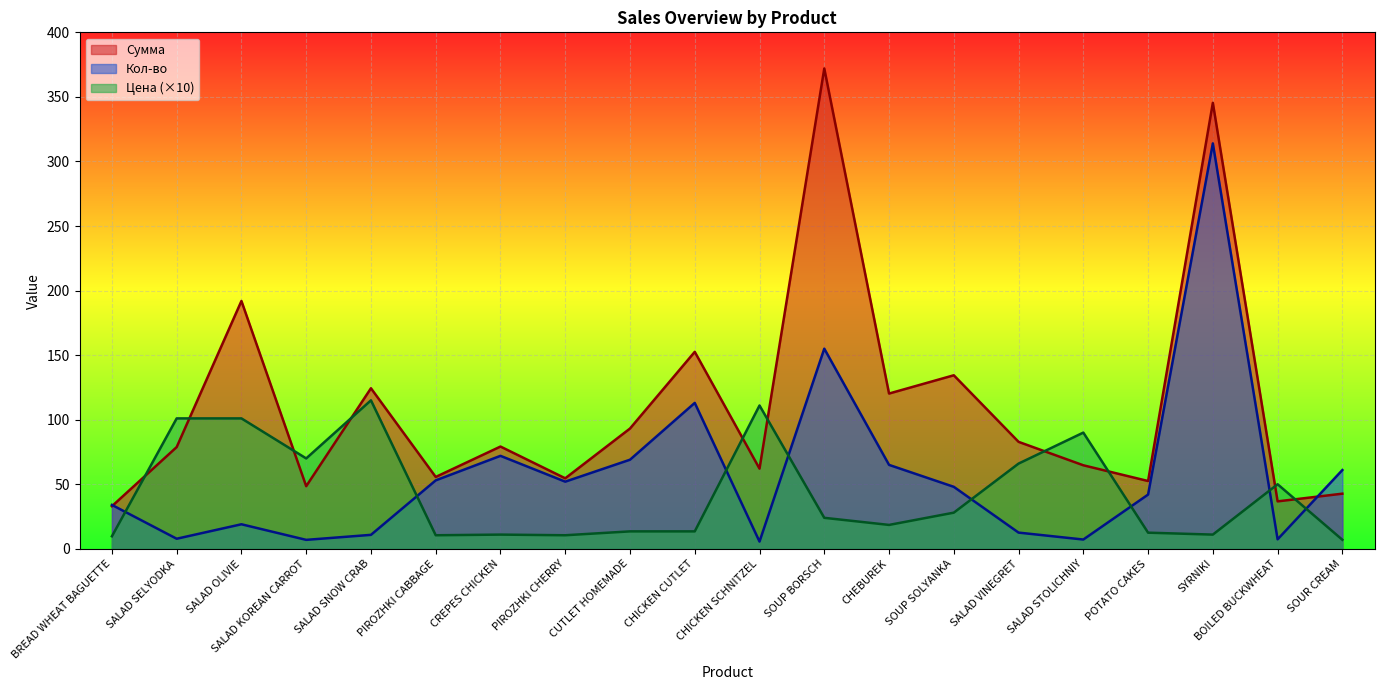

What is the difference between the maximum and second lowest values in the Цена series?

105.3